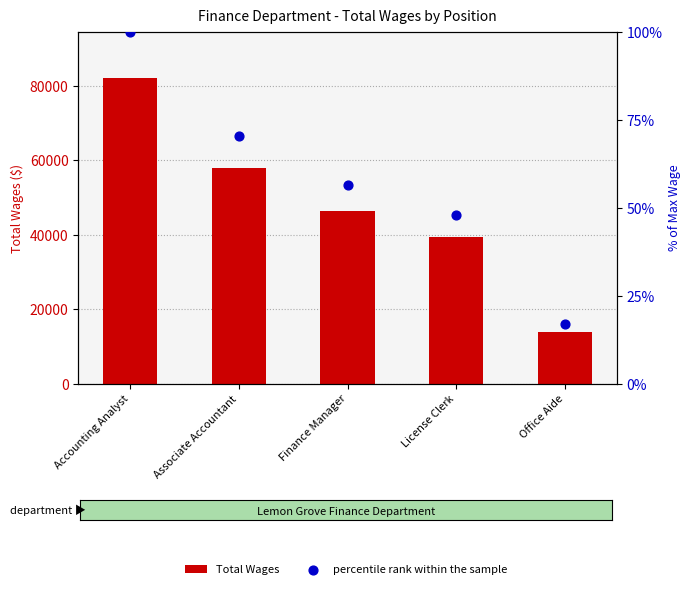

Which series has the largest total across all categories?

Total Wages